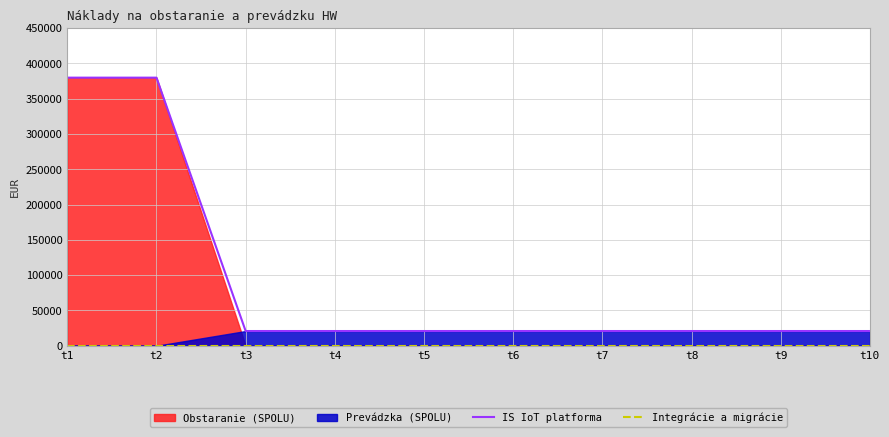

How many lines are shown in the chart?

2